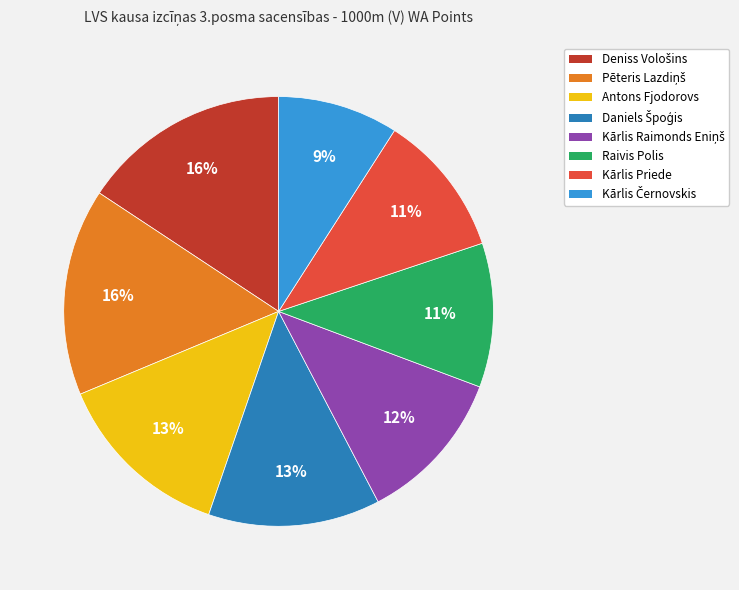

To the nearest percent, what is the difference between the largest and smallest slice percentages?

7%